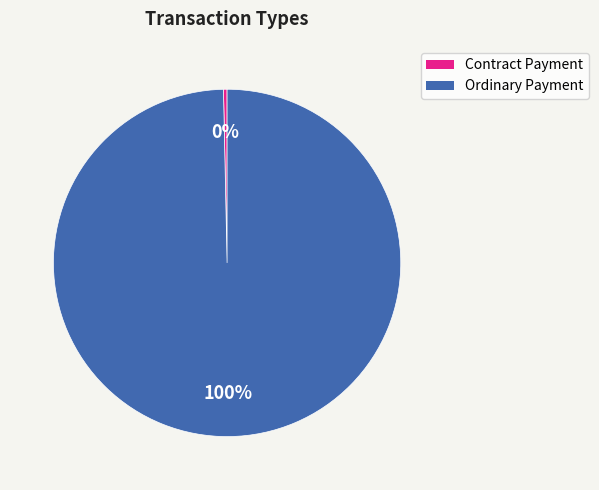

Is there any slice that represents more than half of the pie?

Yes